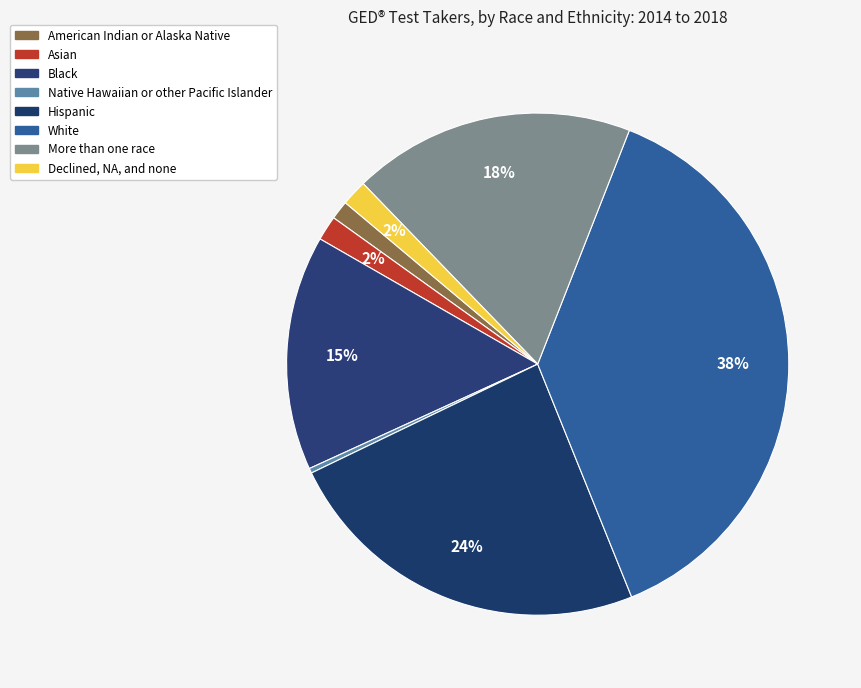

How many slices are in this pie chart?

8